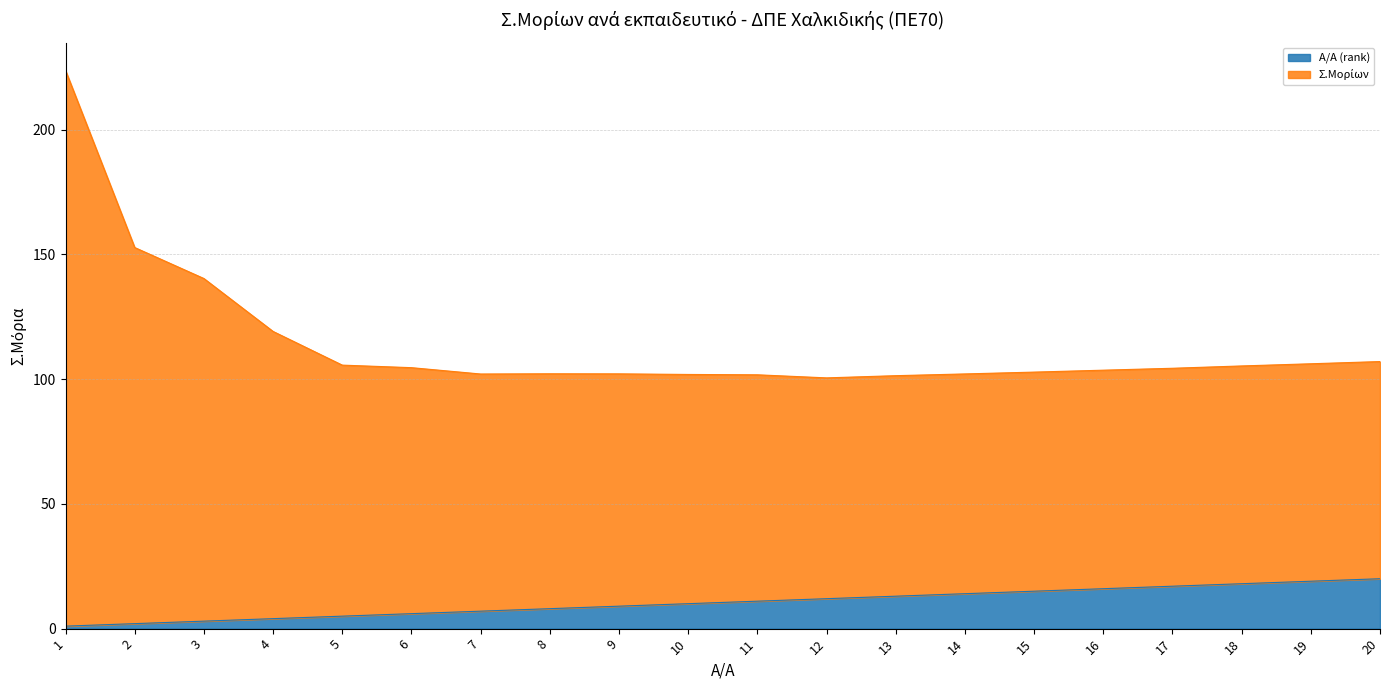

Count the number of data series in this chart.

2